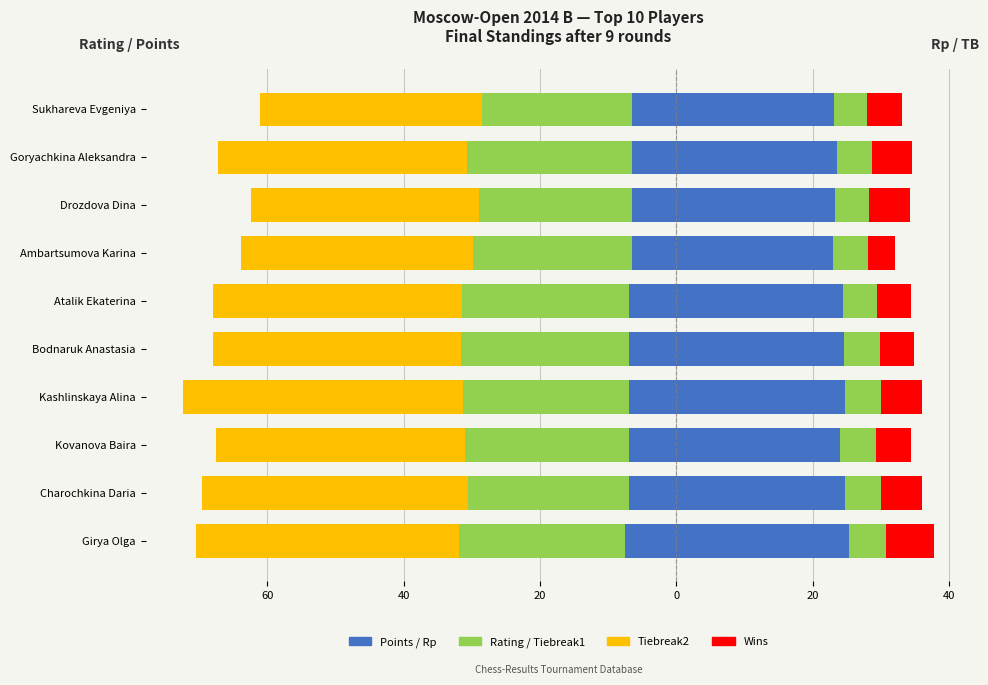

How many series are shown in this chart?

6